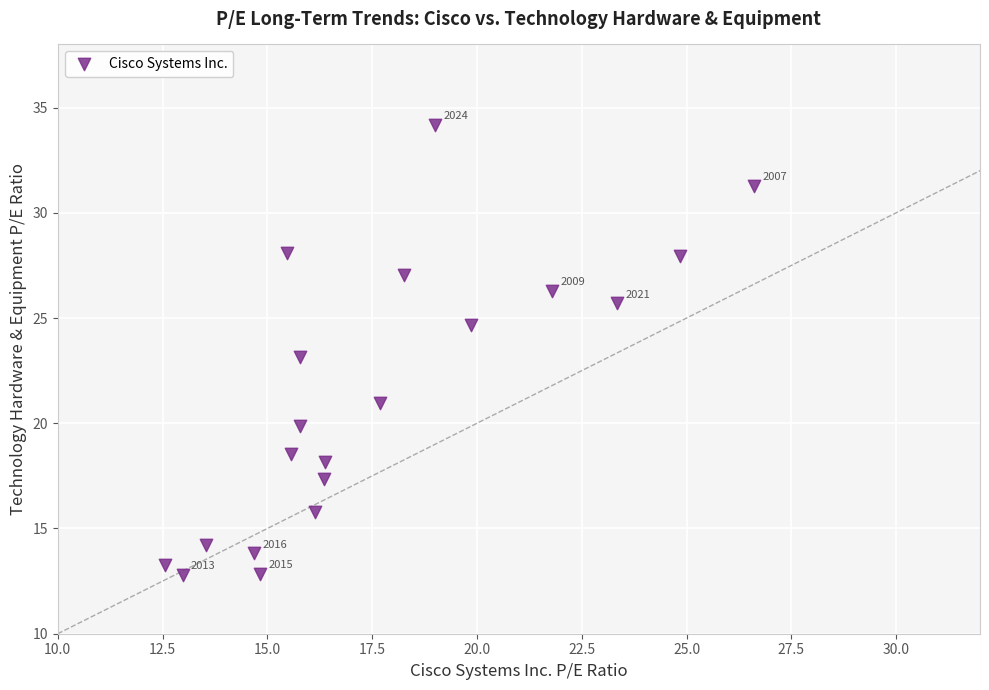

What is the range of X values (max minus min)?

14.1